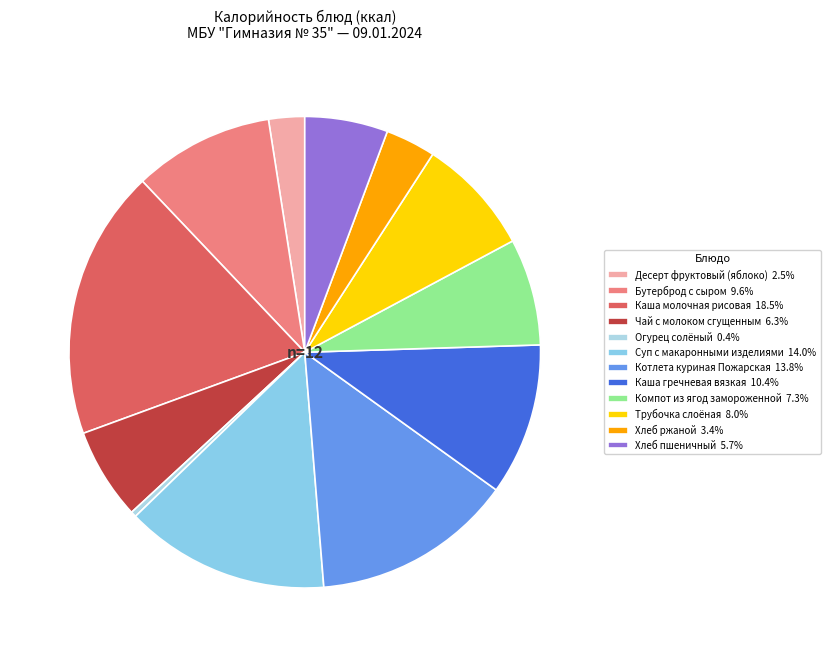

Does Огурец солёный account for over 50% of the chart?

No